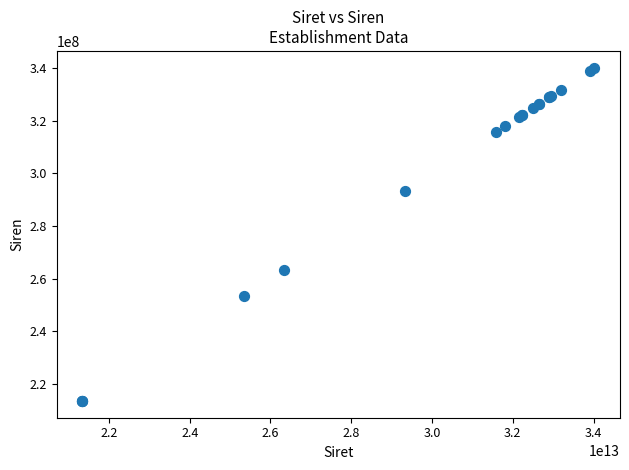

What Y value in the scatter plot is closest to 276802661?

263403693